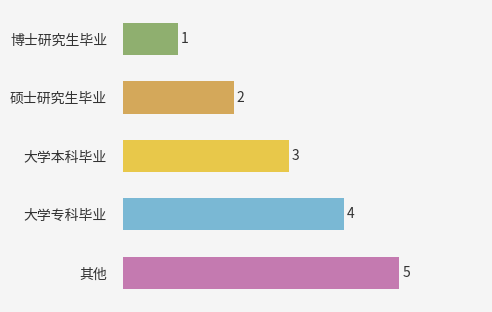

List the labels in order of value, largest first.

其他, 大学专科毕业, 大学本科毕业, 硕士研究生毕业, 博士研究生毕业